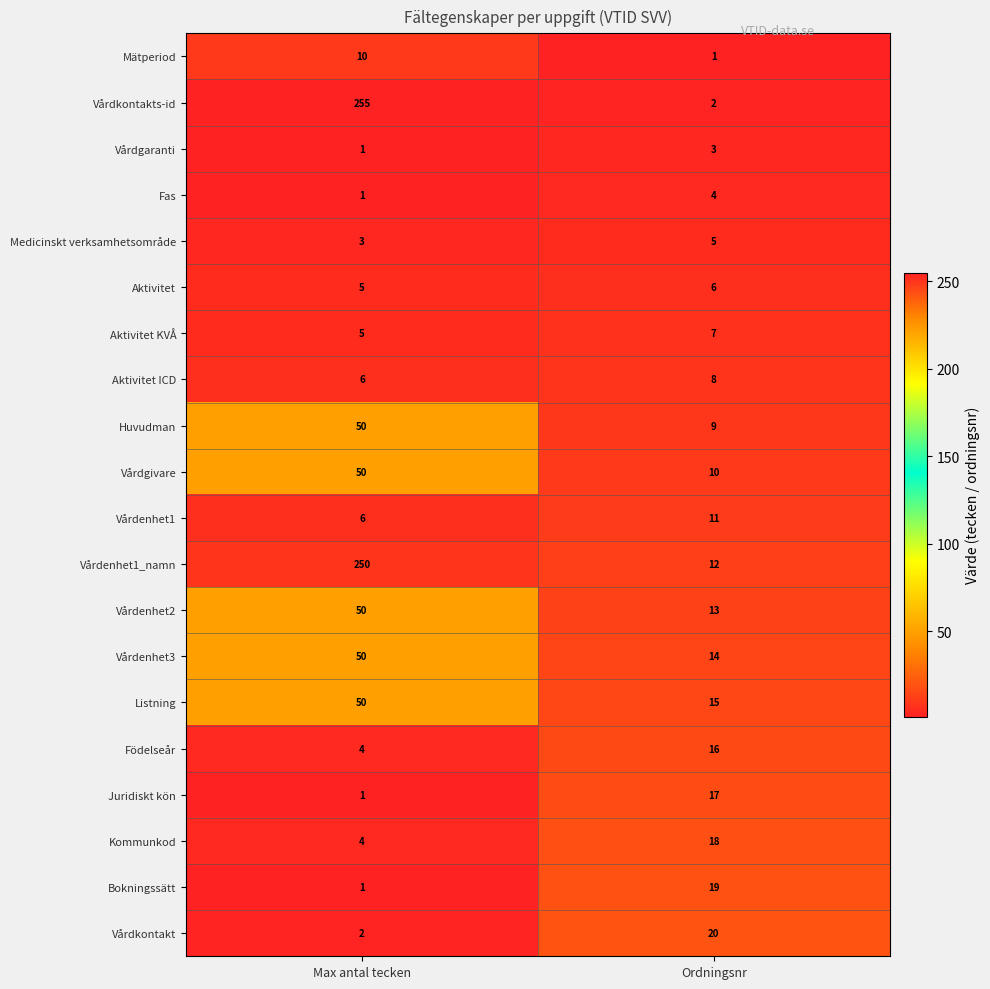

Which category has the highest value in the Fas series?

Ordningsnr